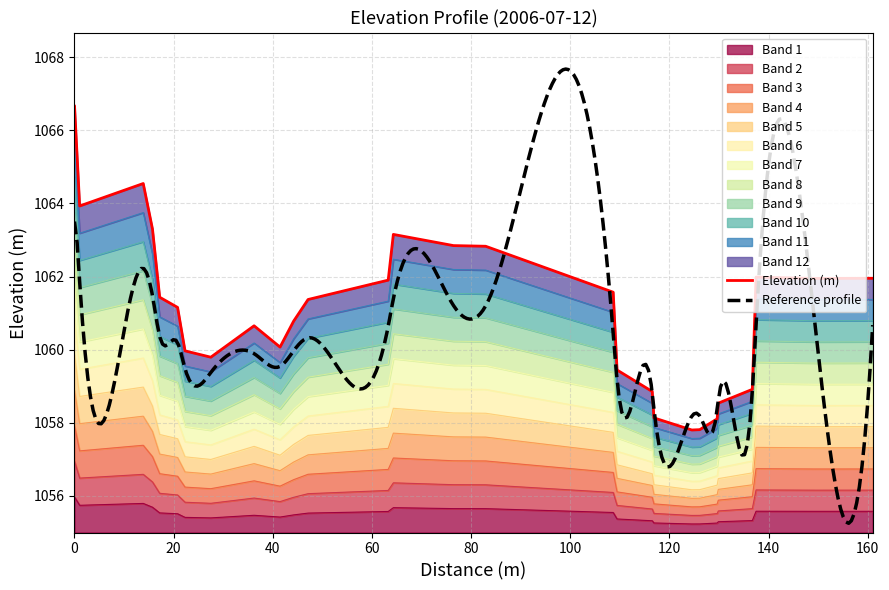

What is the lowest value of the Band 1 series?

1055.2